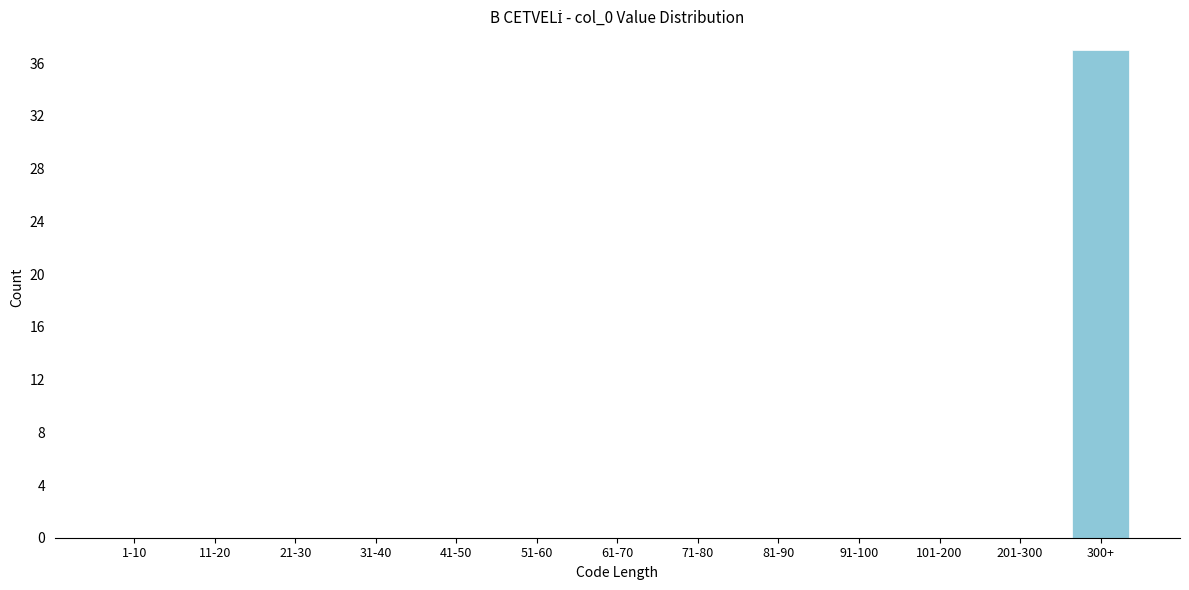

Reading left to right, list all the values displayed in this chart.

1-10=0	11-20=0	21-30=0	31-40=0	41-50=0	51-60=0	61-70=0	71-80=0	81-90=0	91-100=0	101-200=0	201-300=0	300+=37